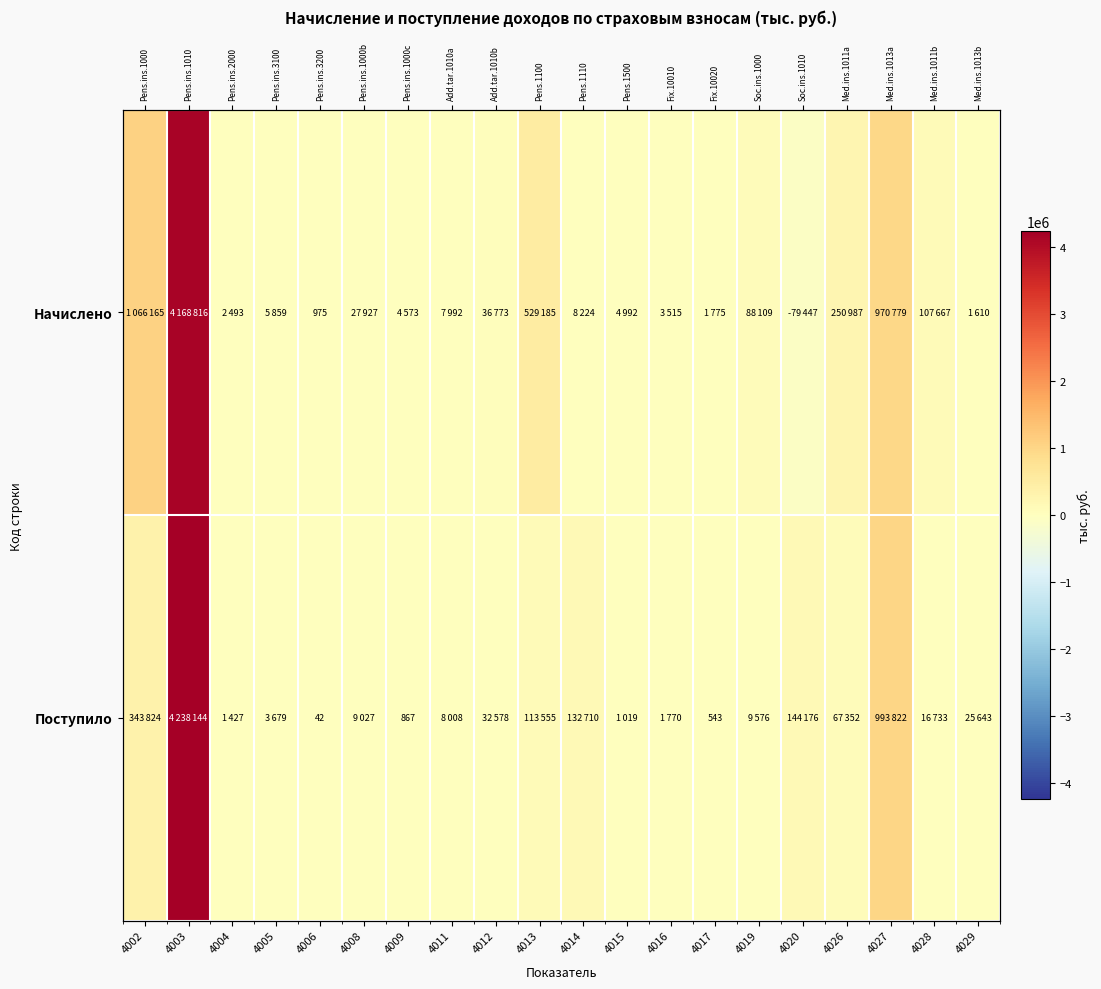

List the labels in order of Начислено value, largest first.

4003, 4002, 4027, 4013, 4026, 4028, 4019, 4012, 4008, 4014, 4011, 4005, 4015, 4009, 4016, 4004, 4017, 4029, 4006, 4020